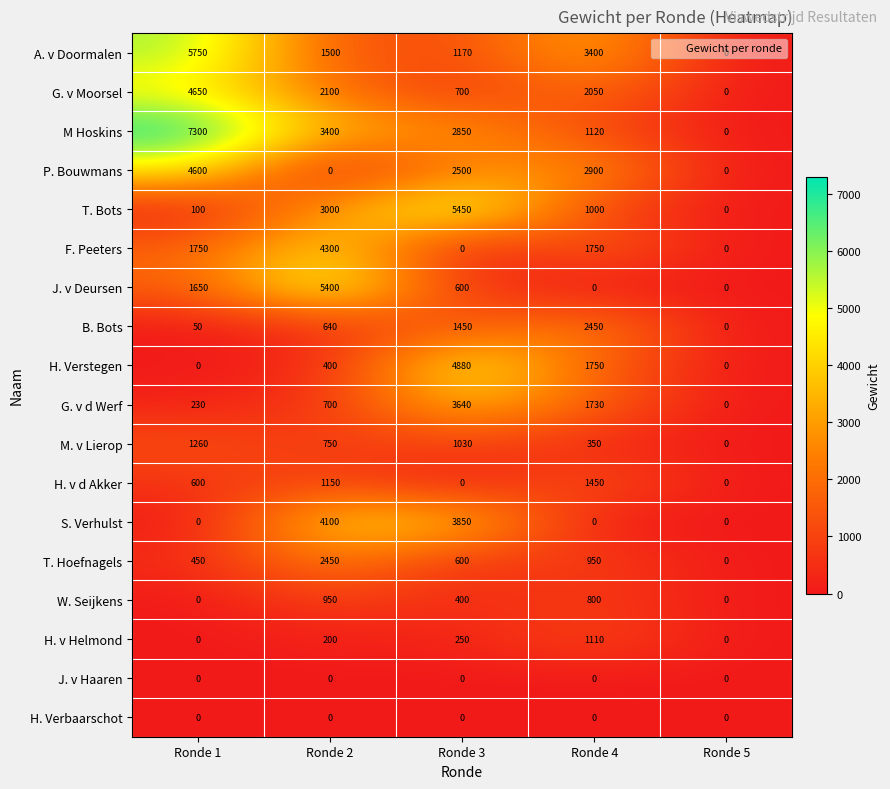

What is the sum of the T. Hoefnagels values at Ronde 1 and Ronde 2?

2900